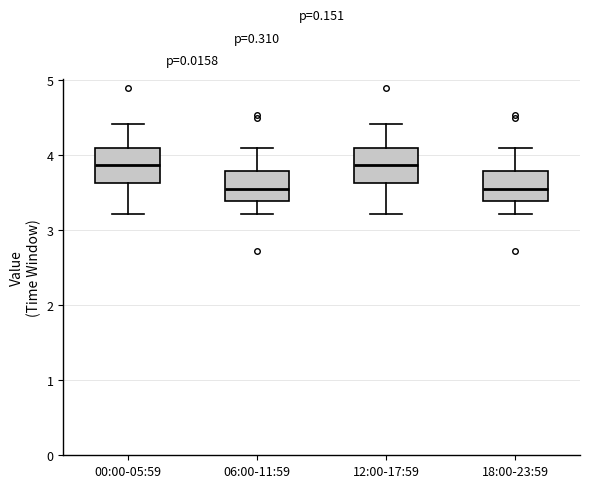

Reading left to right, transcribe this box plot: for each box, give where its median line is, the range the box spans, and where its two whiskers end, as read against the y-axis. The values are not printed on the chart, so give them approximately, as read against the axis.

00:00-05:59: median 3.9, box 3.6 to 4.1, whiskers 3.2 to 4.4
06:00-11:59: median 3.6, box 3.4 to 3.8, whiskers 3.2 to 4.1
12:00-17:59: median 3.9, box 3.6 to 4.1, whiskers 3.2 to 4.4
18:00-23:59: median 3.6, box 3.4 to 3.8, whiskers 3.2 to 4.1